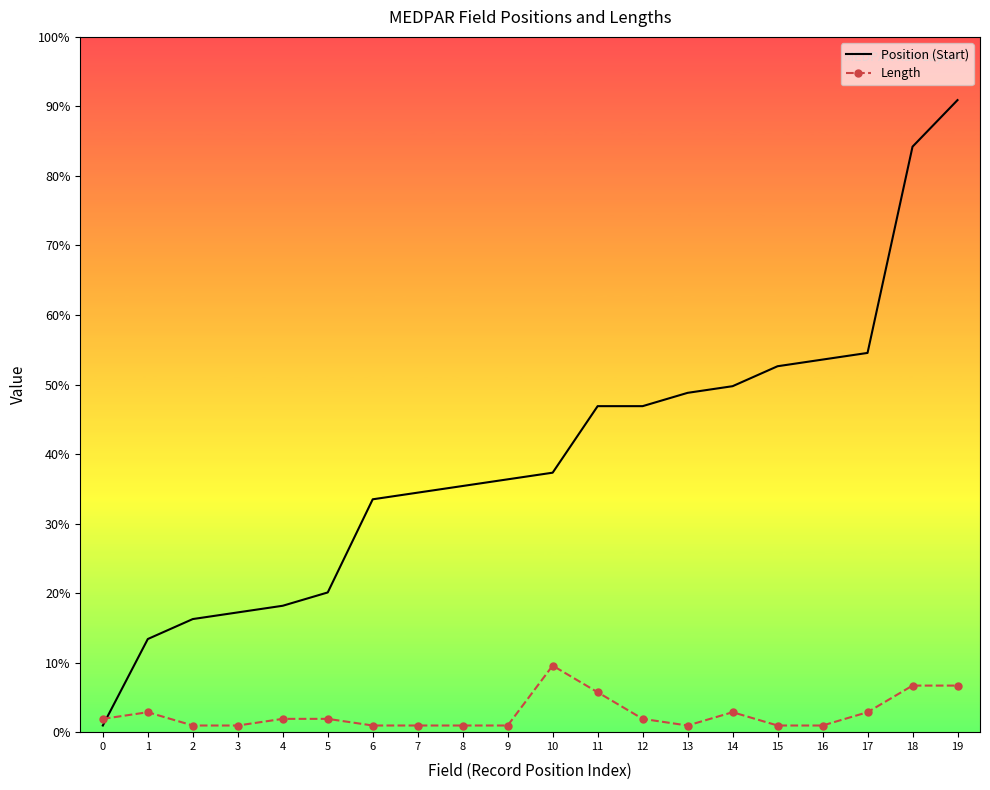

What is the difference between the Position (Start) values at 5 and 13?

30